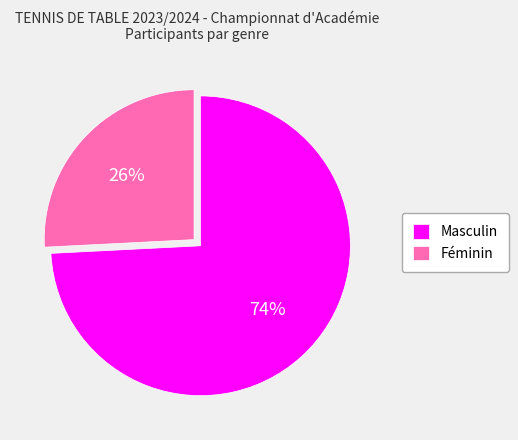

To the nearest percent, what percentage of the pie is Féminin?

26%